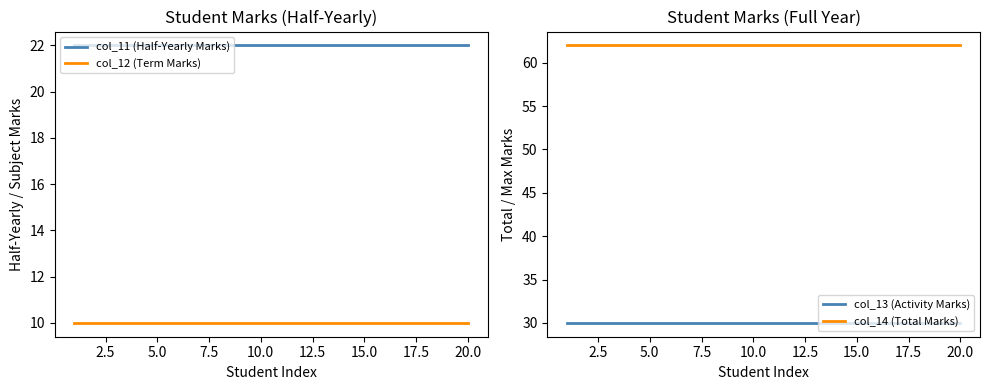

The col_11 (Half-Yearly Marks) series shows 10 at 5.0. True or false?

False